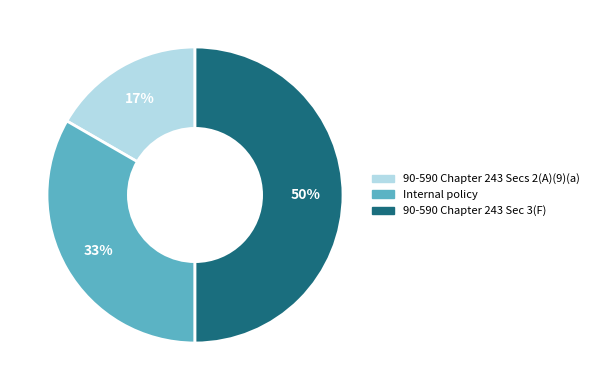

To the nearest percent, what portion does Internal policy represent?

33%